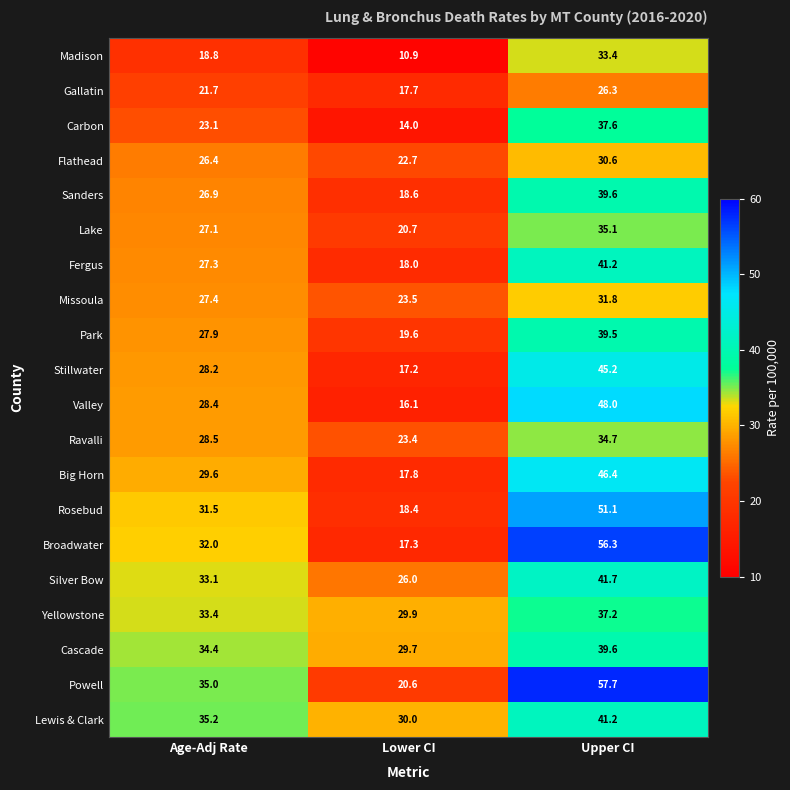

What is the lowest value of the Ravalli series?

23.4